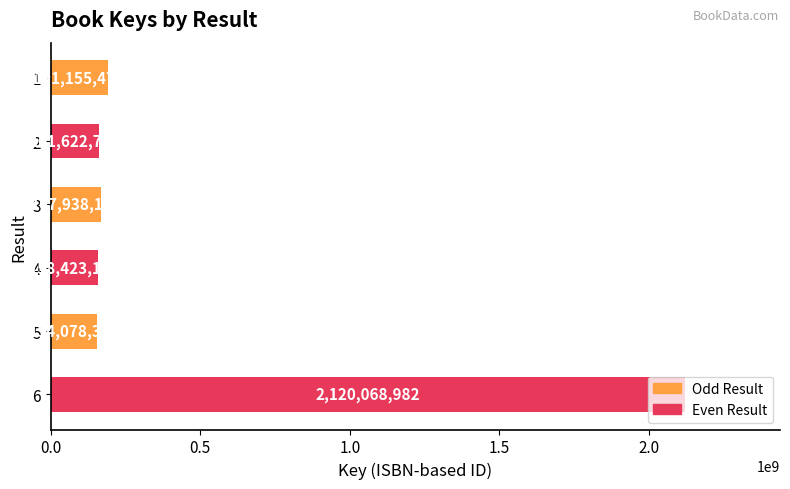

How many data points are less than 167938198?

3